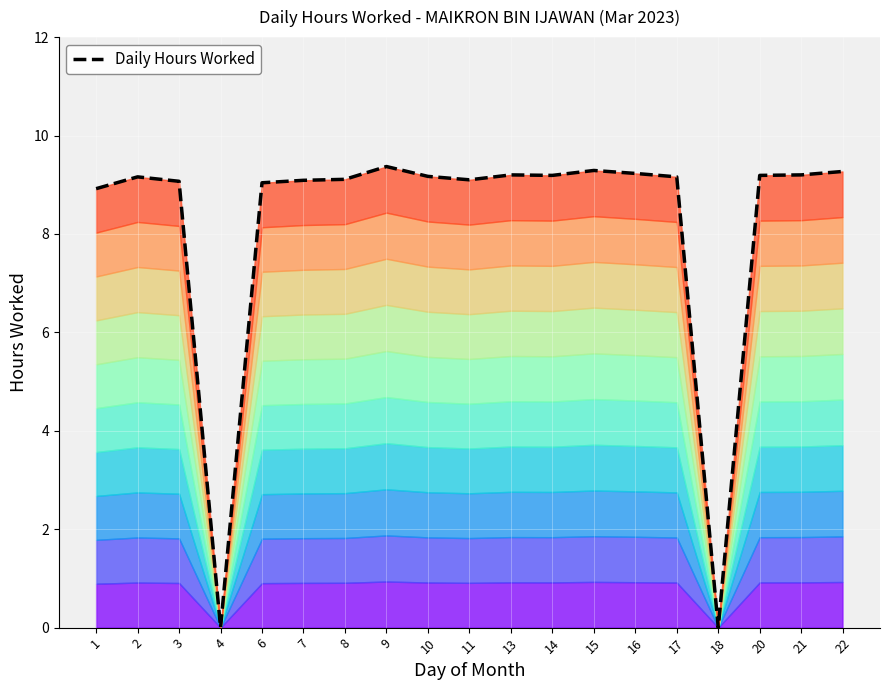

Rank the categories by value from lowest to highest.

4, 18, 1, 6, 3, 7, 11, 8, 2, 17, 10, 14, 20, 13, 21, 16, 22, 15, 9